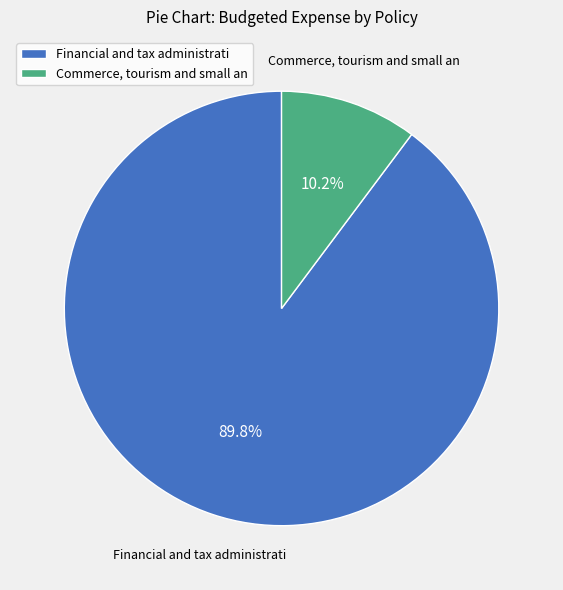

What is the ratio of the value at Financial and tax administrati to the value at Commerce, tourism and small an?

8.8